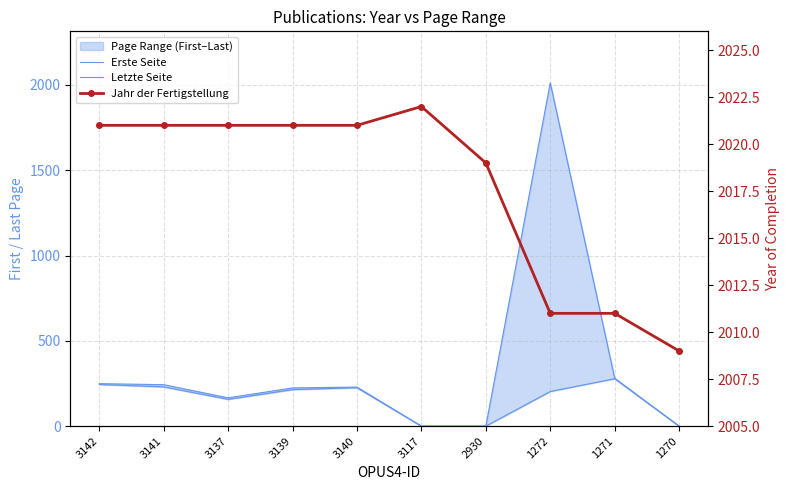

True or false: Erste Seite and Letzte Seite cross at least once.

False